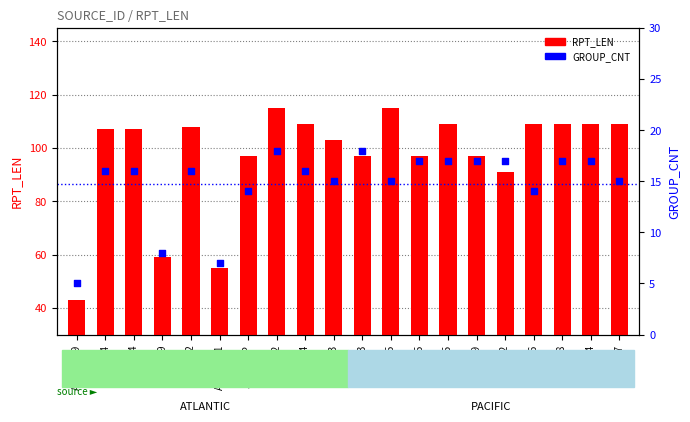

What are all the series names shown in the legend?

RPT_LEN, GROUP_CNT